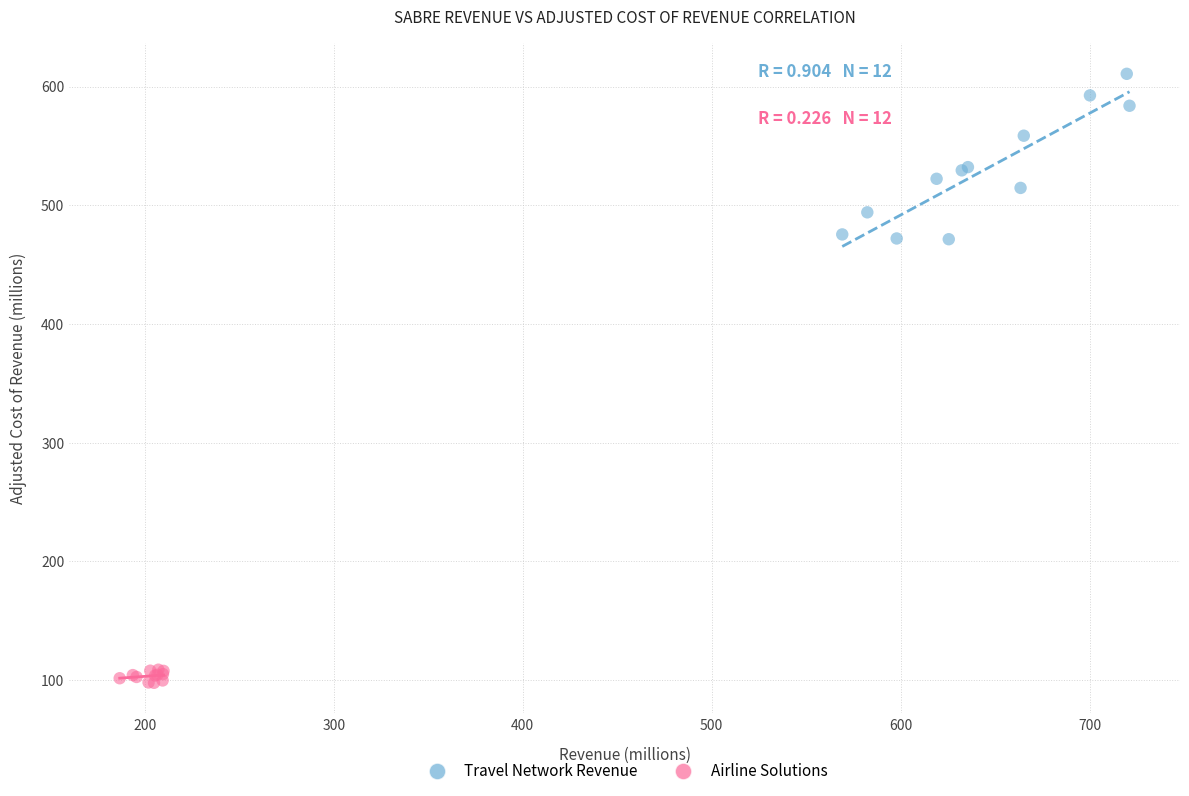

Which series has the widest spread of Y values?

Travel Network Revenue